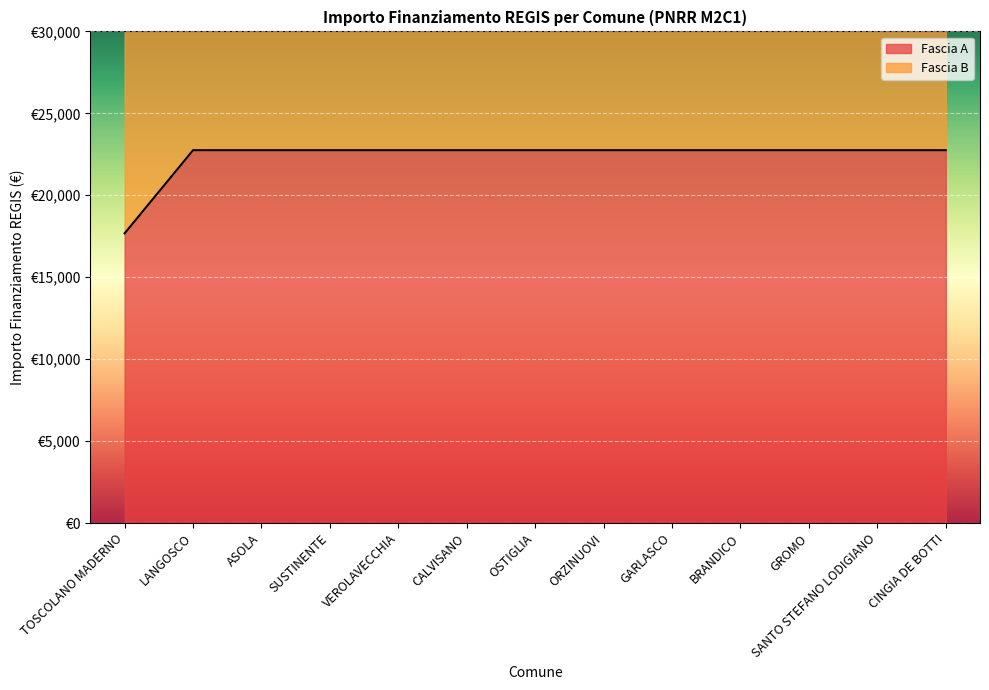

What is the value of the 5th point from the left?

22750.0